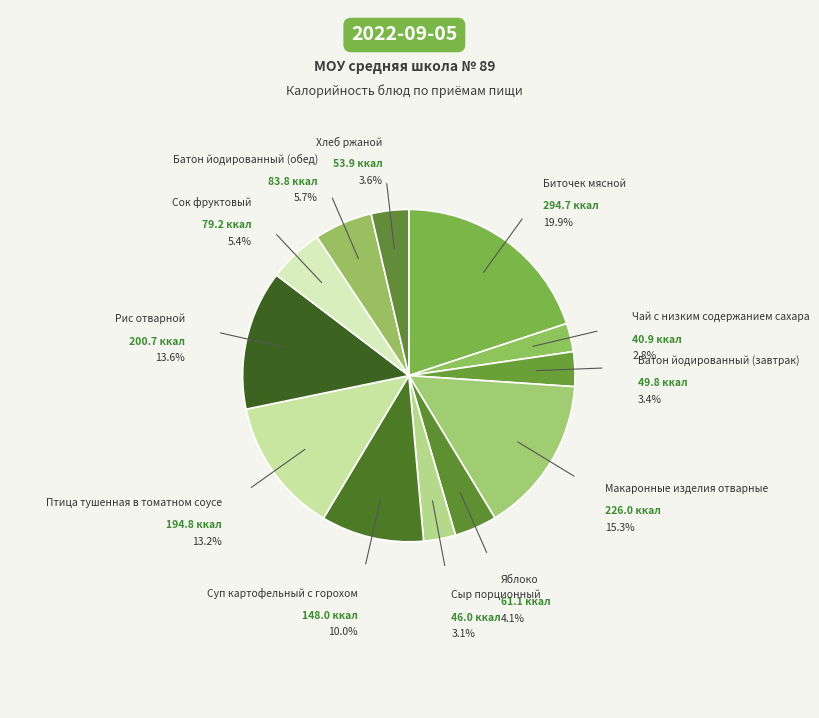

What is the smallest slice in the pie chart?

Чай с низким содержанием сахара